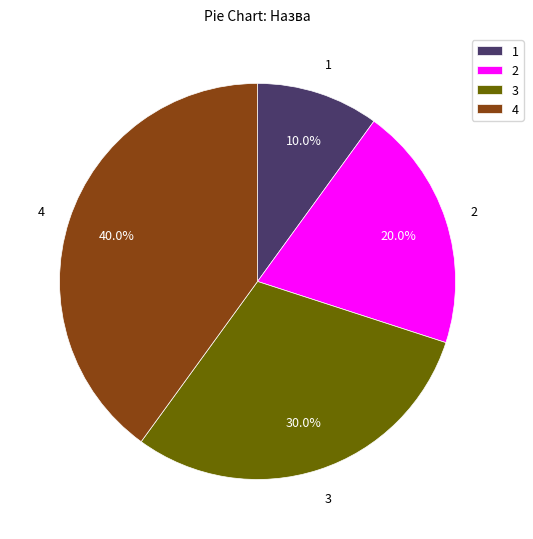

Which has a higher value, 1 or 4?

4